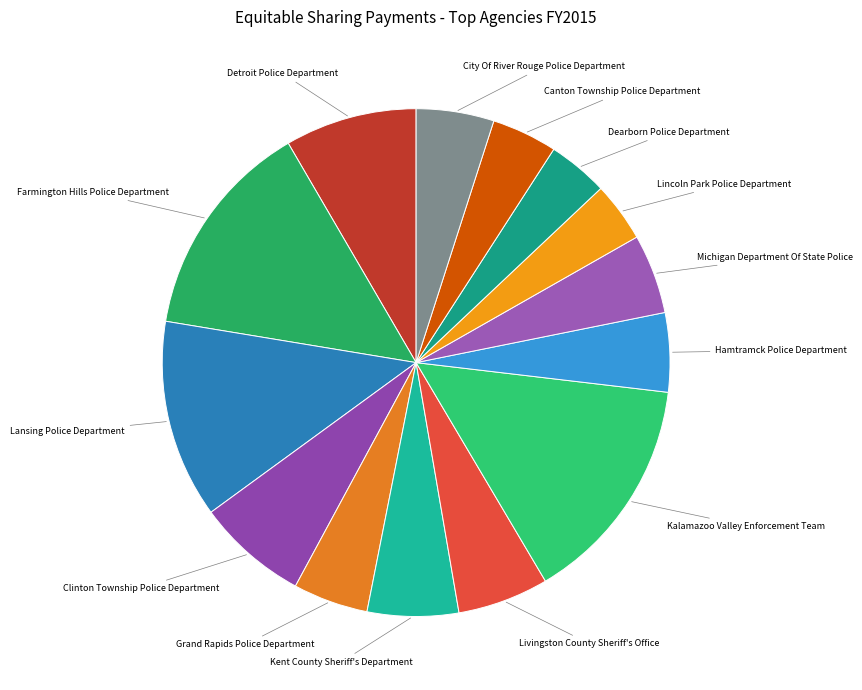

Which slice is the largest?

Kalamazoo Valley Enforcement Team